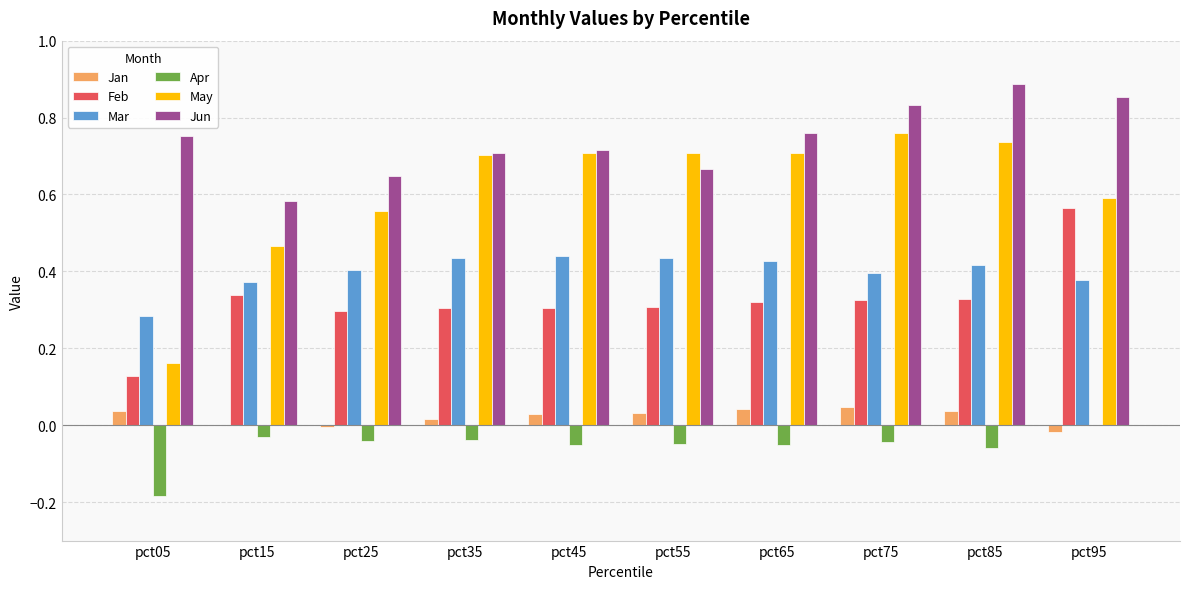

How many groups of bars are there?

10